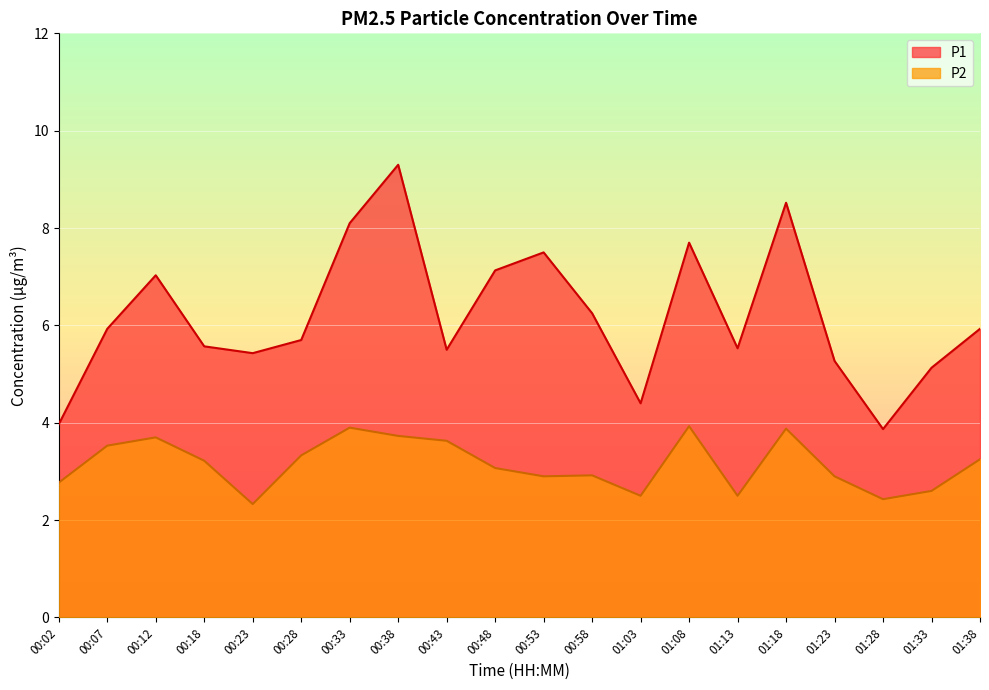

True or false: P2 and P1 cross at least once.

False